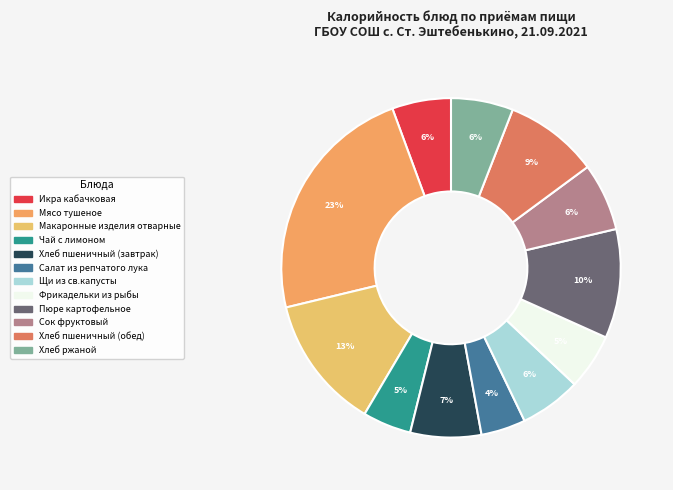

What is the ratio of the value at Хлеб ржаной to the value at Щи из св.капусты?

1.0